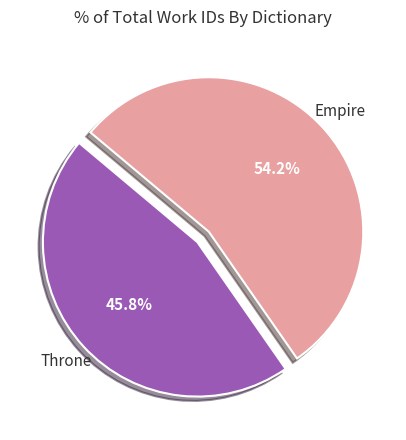

The Empire slice represents 54% of the pie. True or false?

True